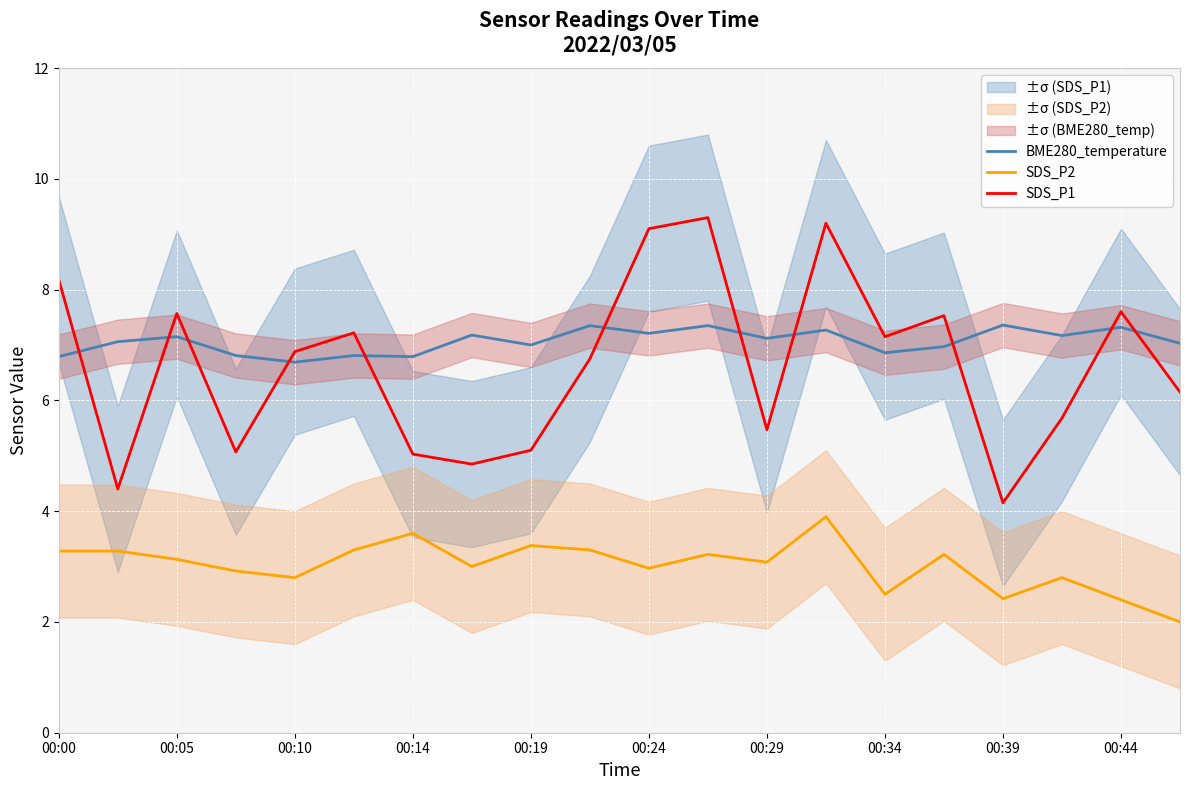

What value does the SDS_P1 series have at 15?

7.5